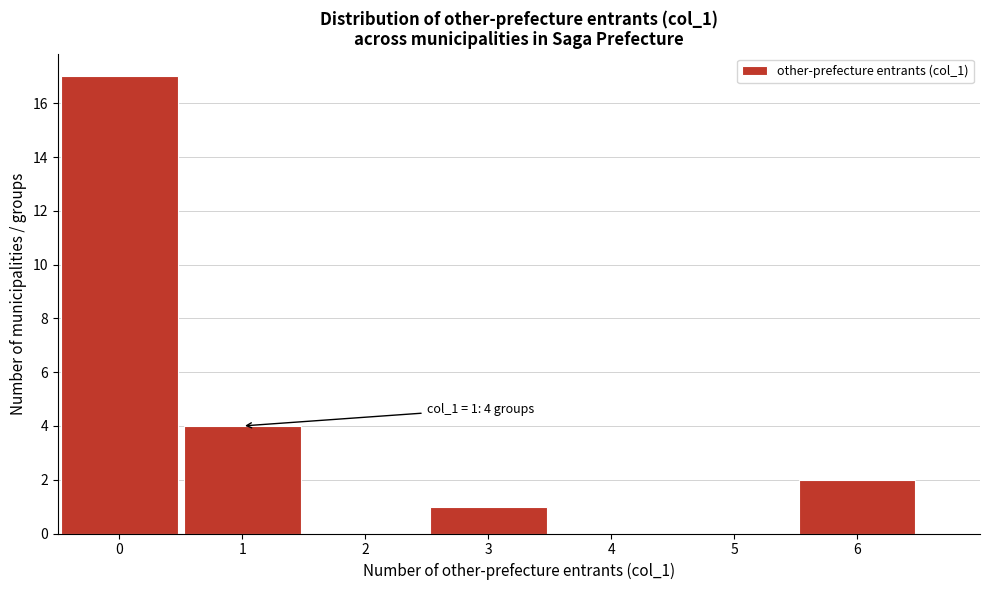

Over which range of the x-axis is the bar tallest?

-0.5 to 0.5